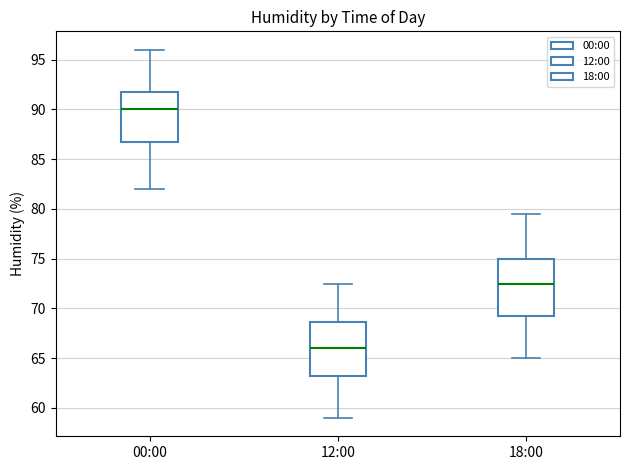

Reading left to right, read every box against the y-axis: the position of its median line, the range the box covers, and the ends of its whiskers. The values are not printed on the chart, so give them approximately, as read against the axis.

00:00: median 90.0, box 87.0 to 92.0, whiskers 82.0 to 96.0
12:00: median 66.0, box 63.5 to 68.5, whiskers 59.0 to 72.5
18:00: median 72.5, box 69.5 to 75.0, whiskers 65.0 to 79.5